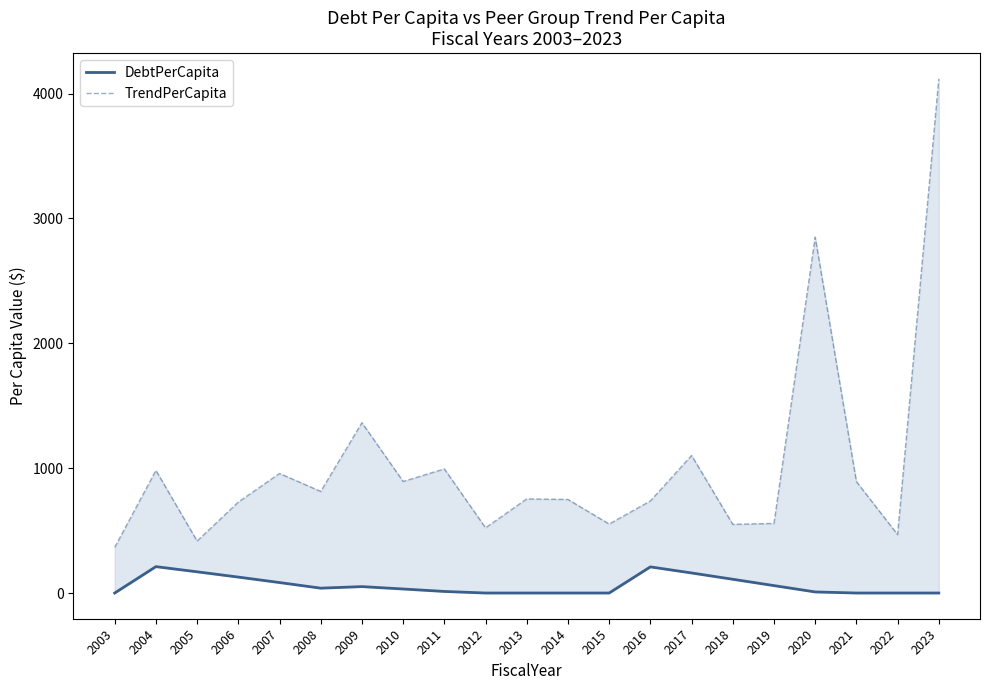

Which category has the highest value across all series?

2023